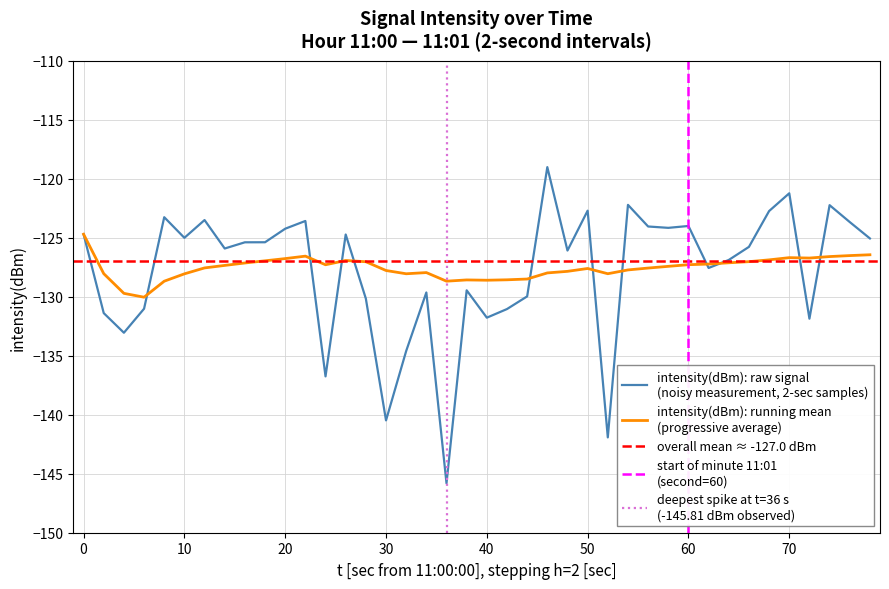

What is the average value of the intensity(dBm) series?

-127.8